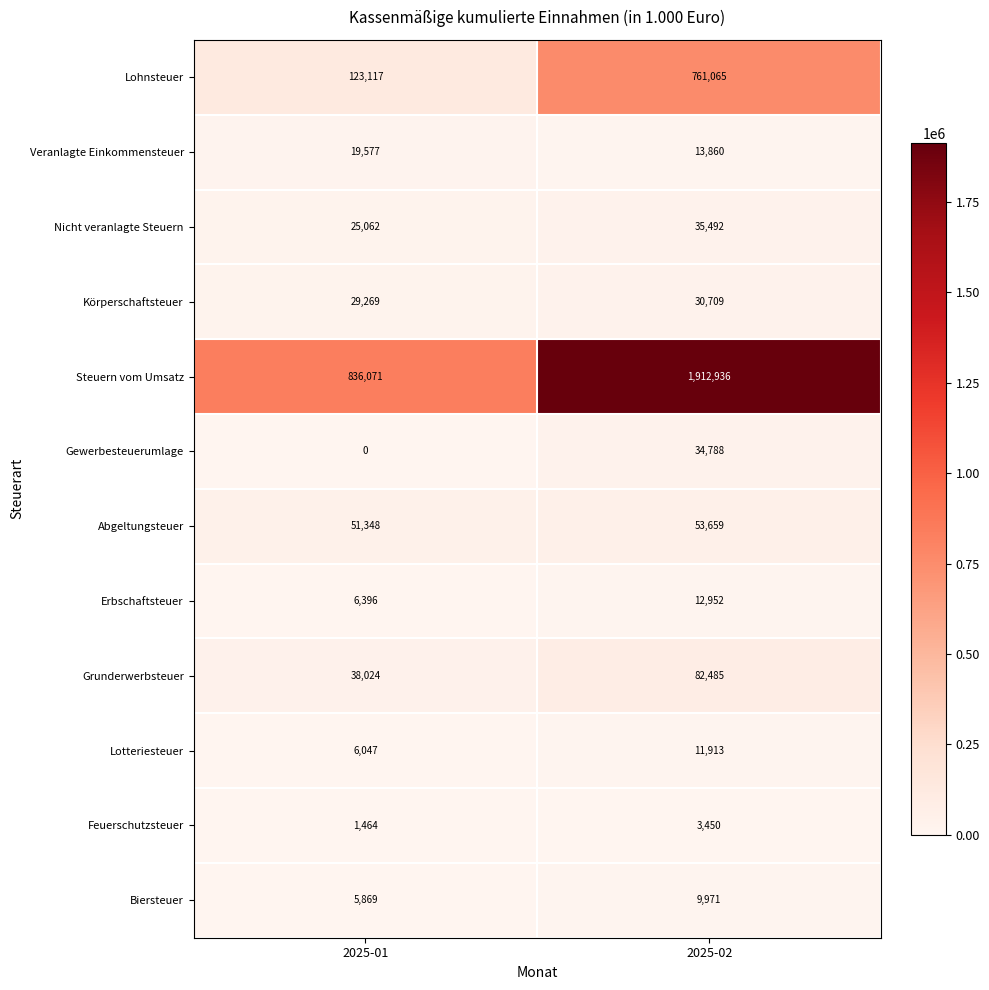

Rank the series by their maximum value, from lowest to highest.

Feuerschutzsteuer, Biersteuer, Lotteriesteuer, Erbschaftsteuer, Veranlagte Einkommensteuer, Körperschaftsteuer, Gewerbesteuerumlage, Nicht veranlagte Steuern, Abgeltungsteuer, Grunderwerbsteuer, Lohnsteuer, Steuern vom Umsatz